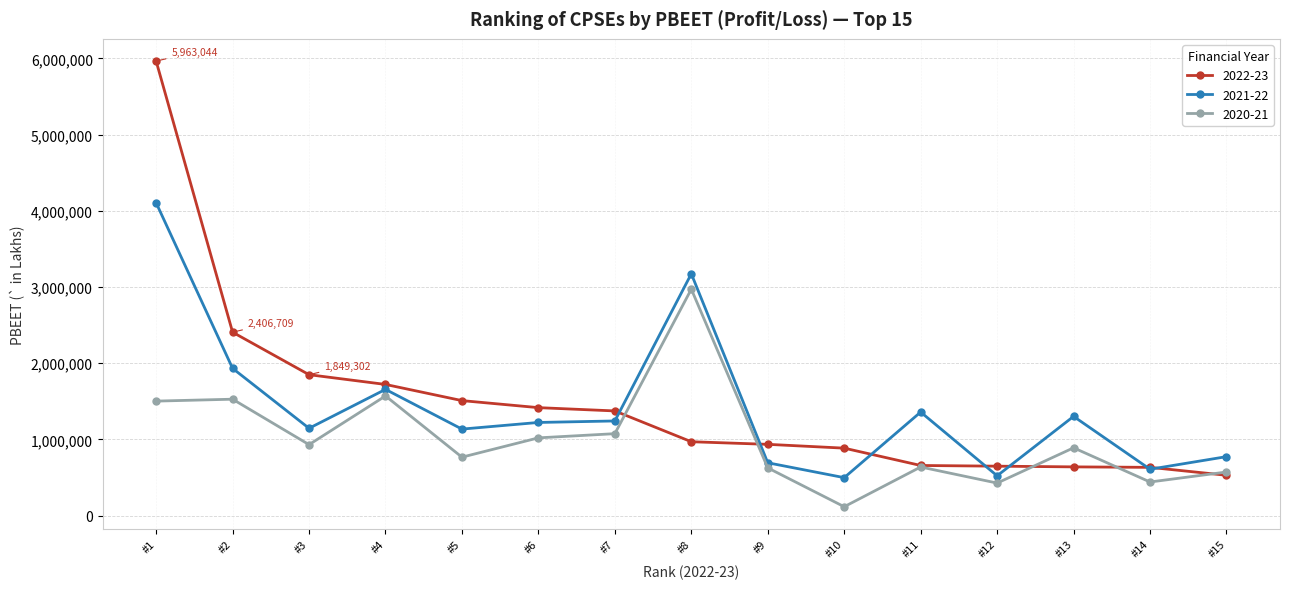

What is the minimum value shown in the chart?

117210